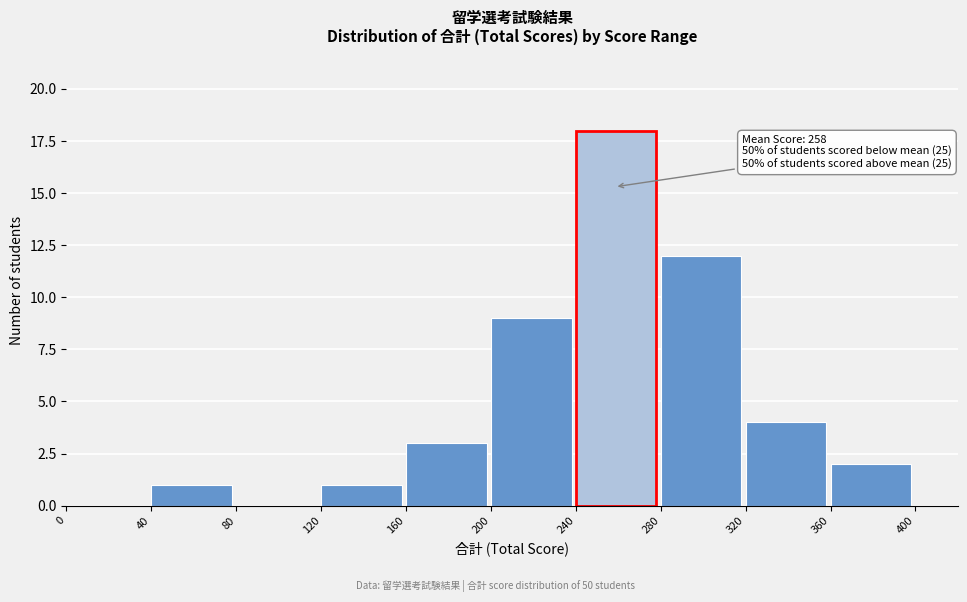

Which range on the x-axis has the tallest bar?

240 to 280